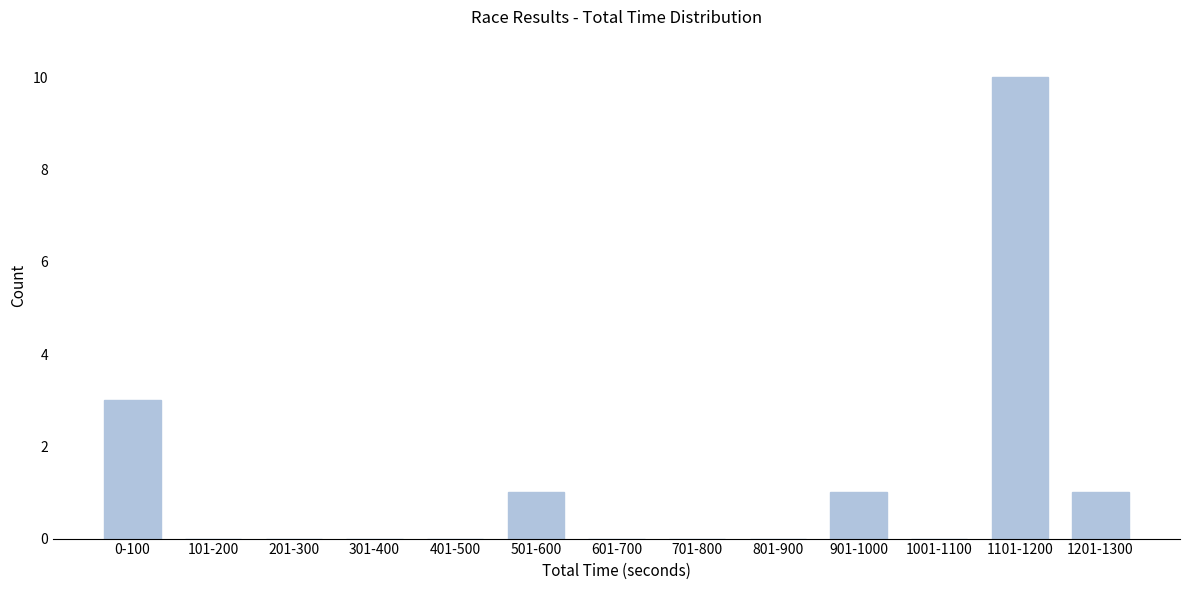

Reading left to right, list all the values displayed in this chart.

0-100=3	101-200=0	201-300=0	301-400=0	401-500=0	501-600=1	601-700=0	701-800=0	801-900=0	901-1000=1	1001-1100=0	1101-1200=10	1201-1300=1